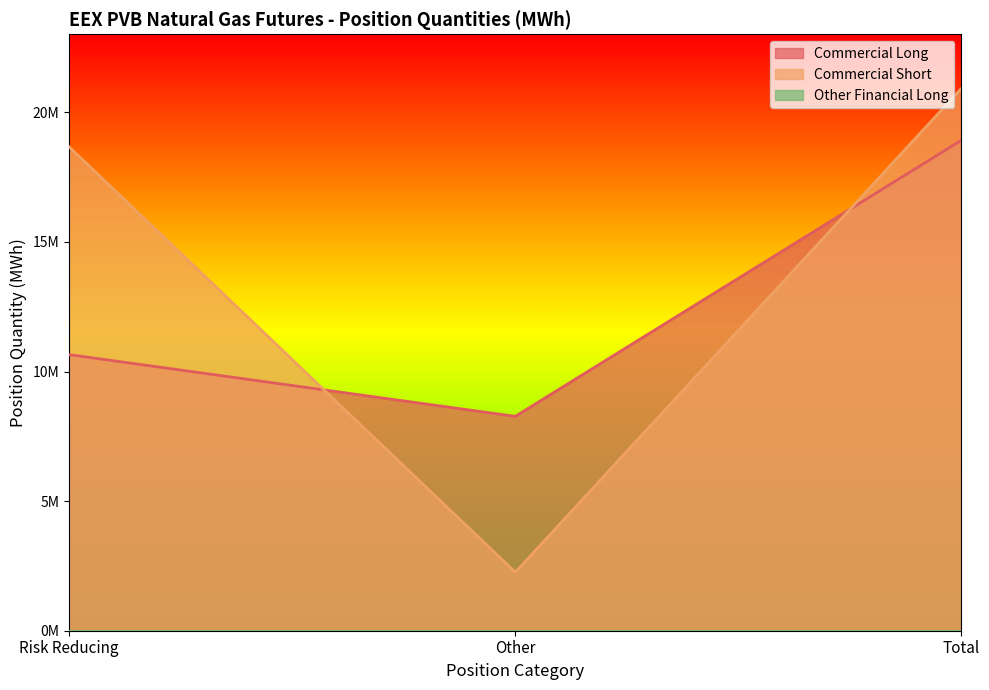

Between Risk Reducing and Total, which is larger?

Total